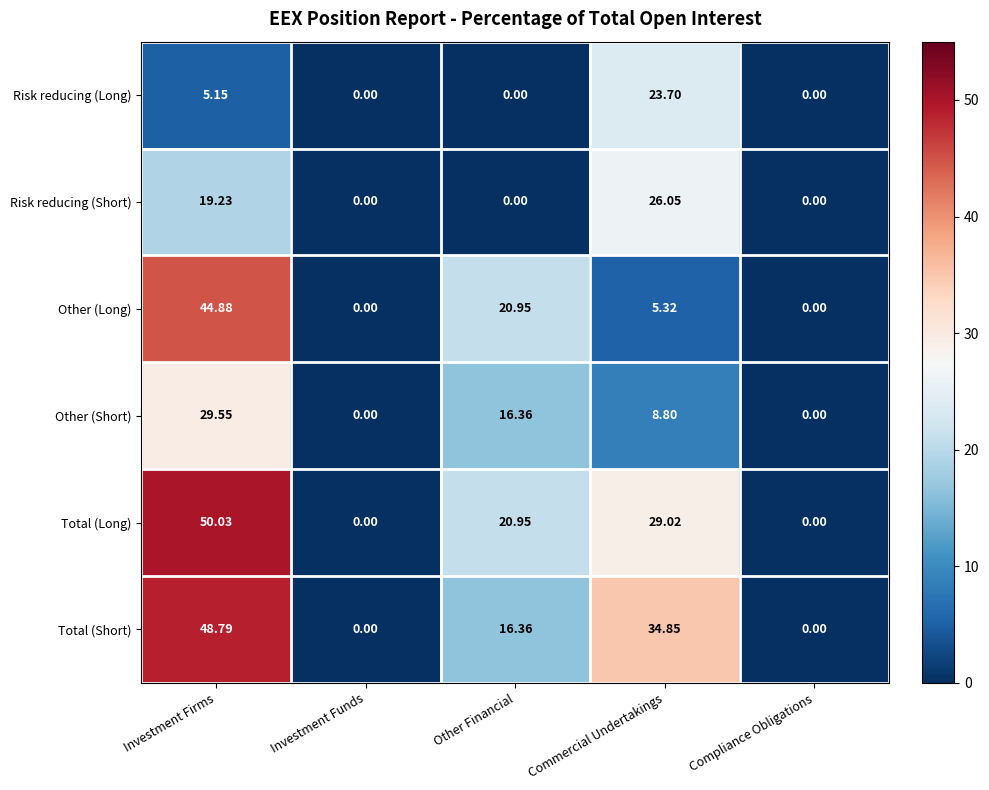

Which series changed the most between Investment Firms and Compliance Obligations?

Total (Long)